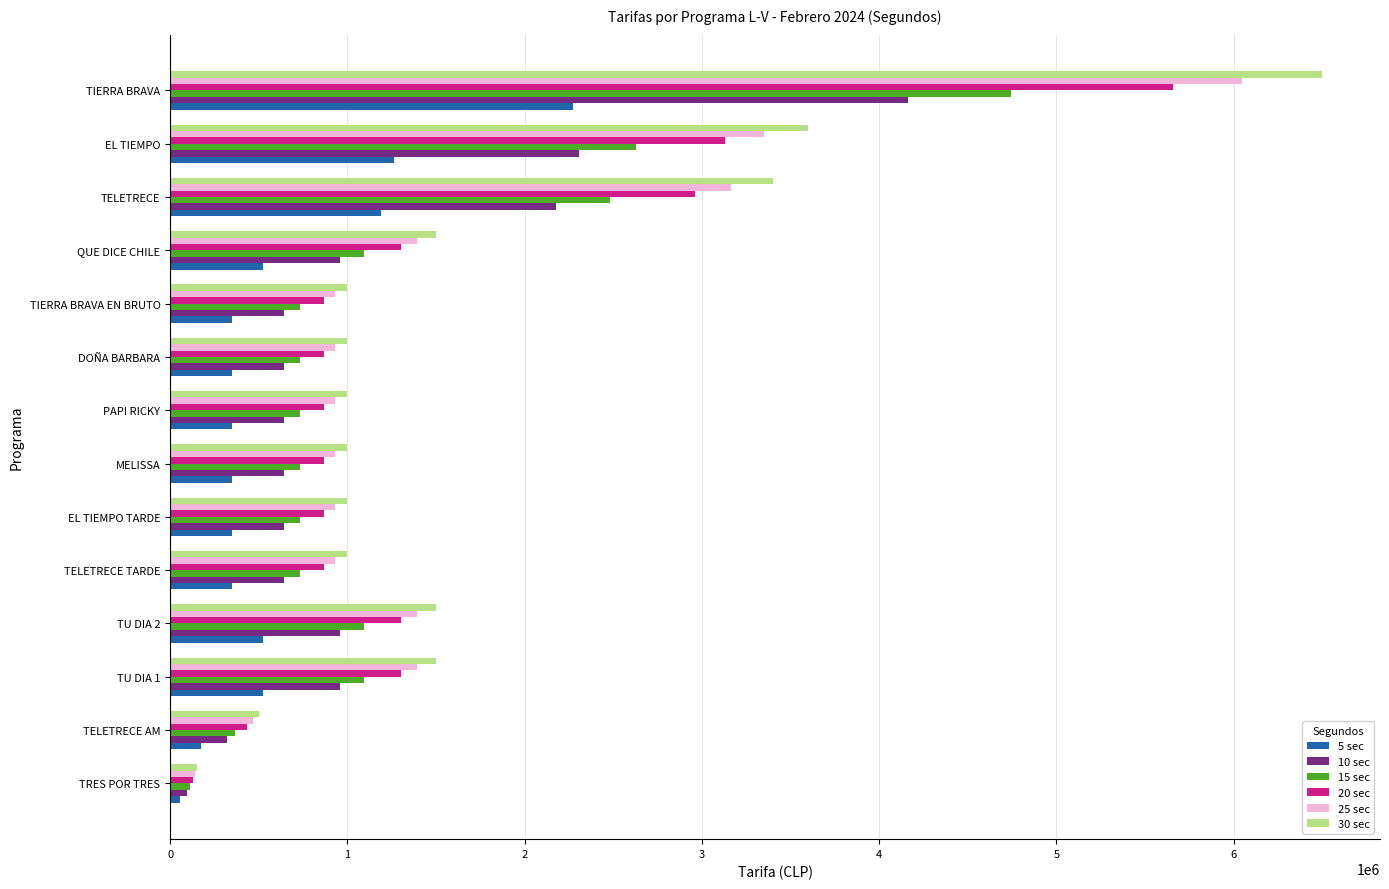

At which category is the sum across all series the highest?

TIERRA BRAVA